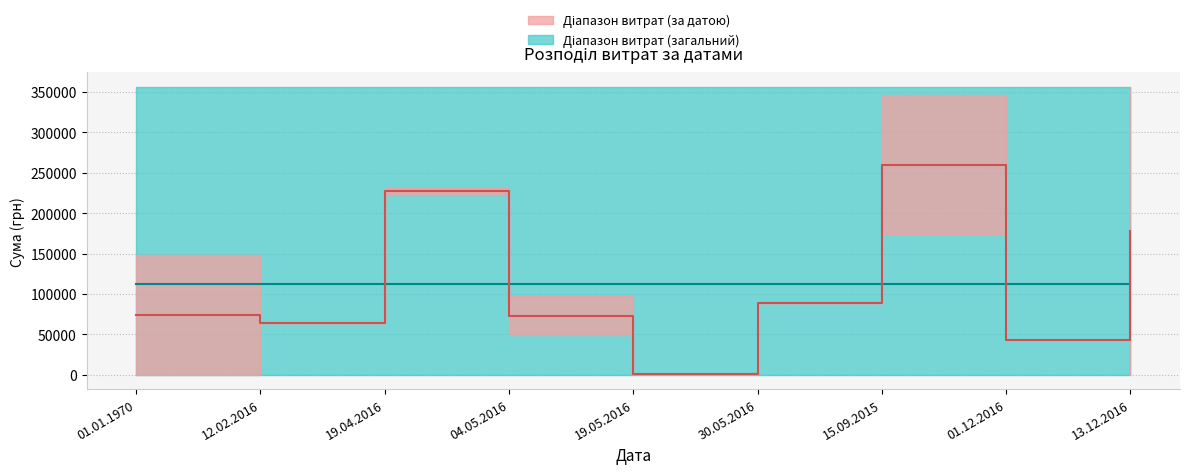

True or false: Витрати (верхня межа) and Витрати (нижня межа) intersect in this chart.

False